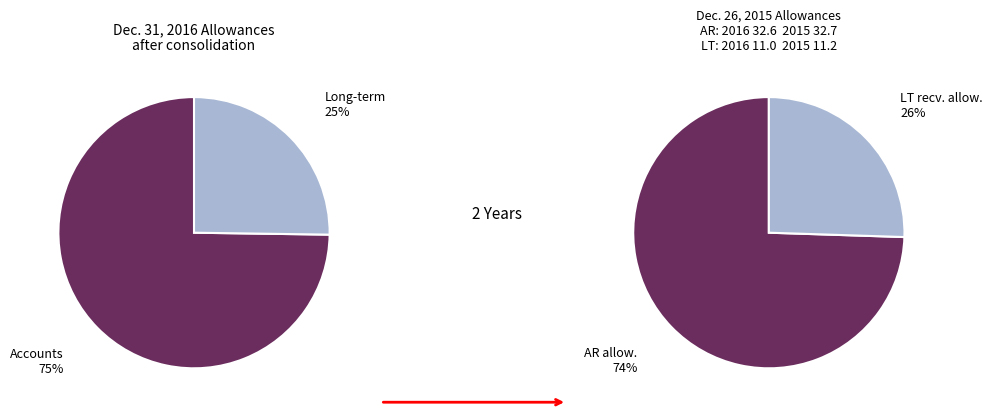

What percentage do Long-term receivables allowances and Accounts receivable allowances together represent?

100.0%